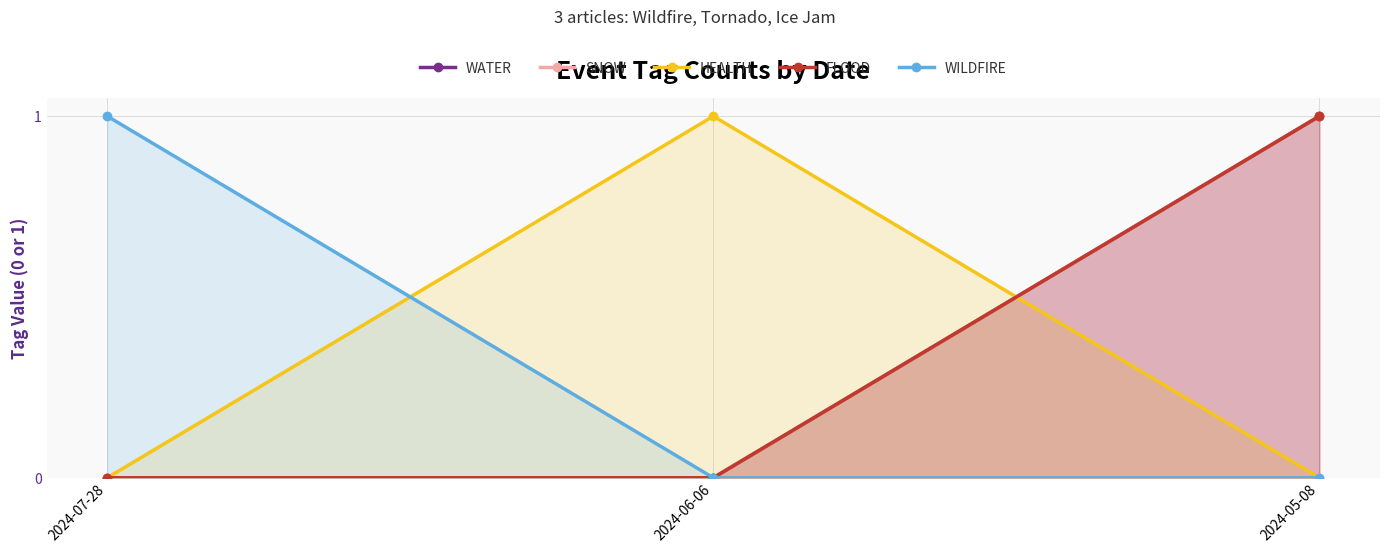

List the series in order of their peak value, highest first.

WATER, SNOW, HEALTH, FLOOD, WILDFIRE